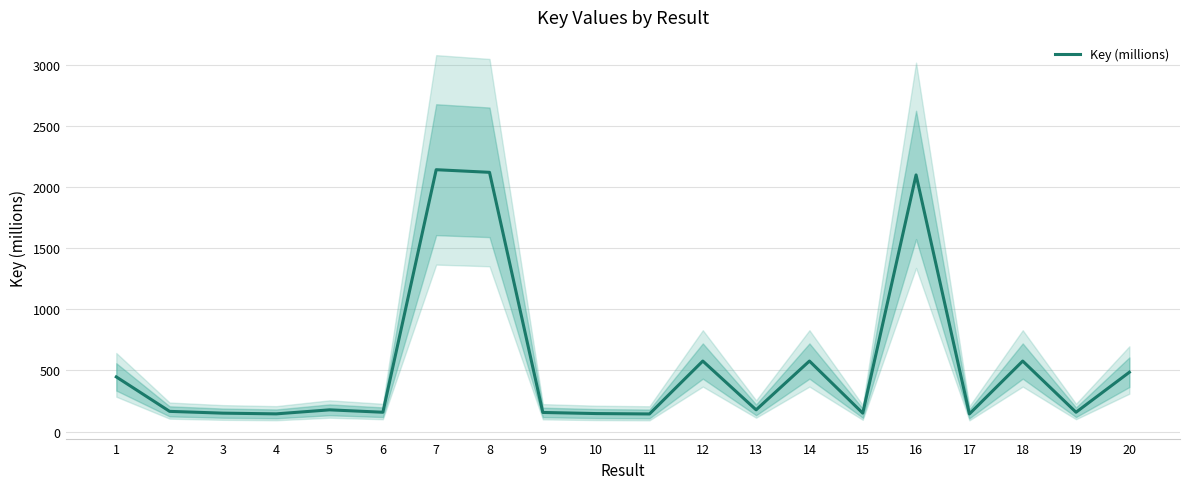

True or false: the data shows 143.8 at 11.

True